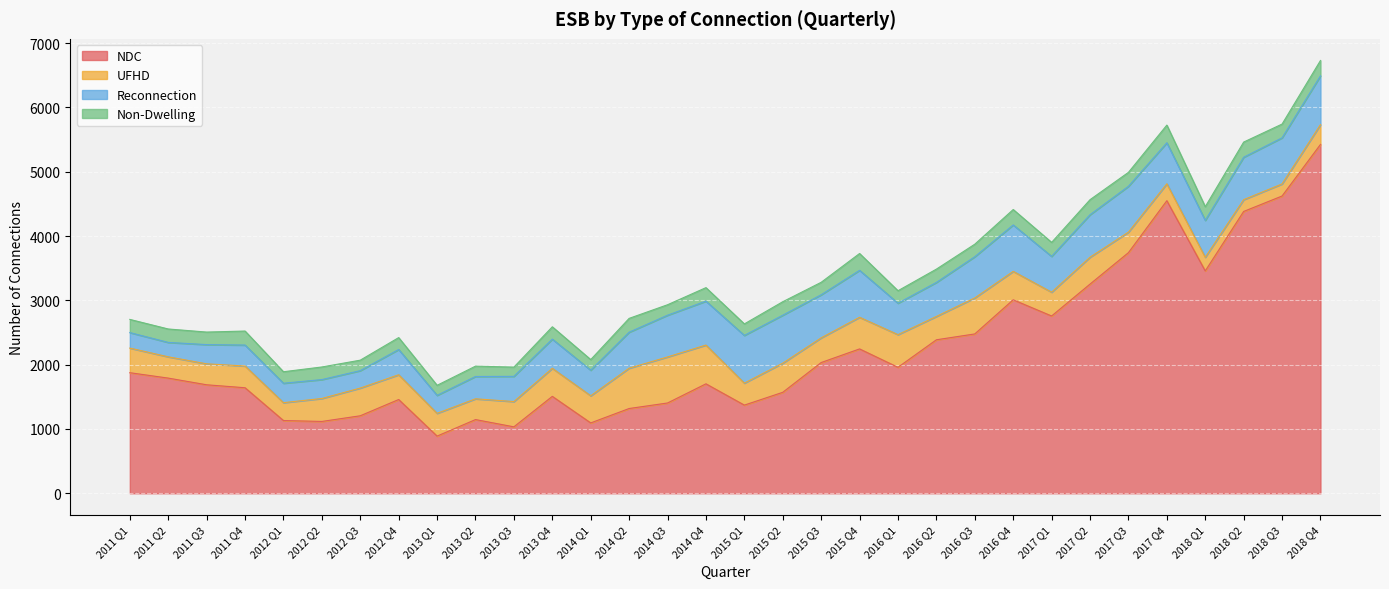

What is the minimum value for Reconnection?

224